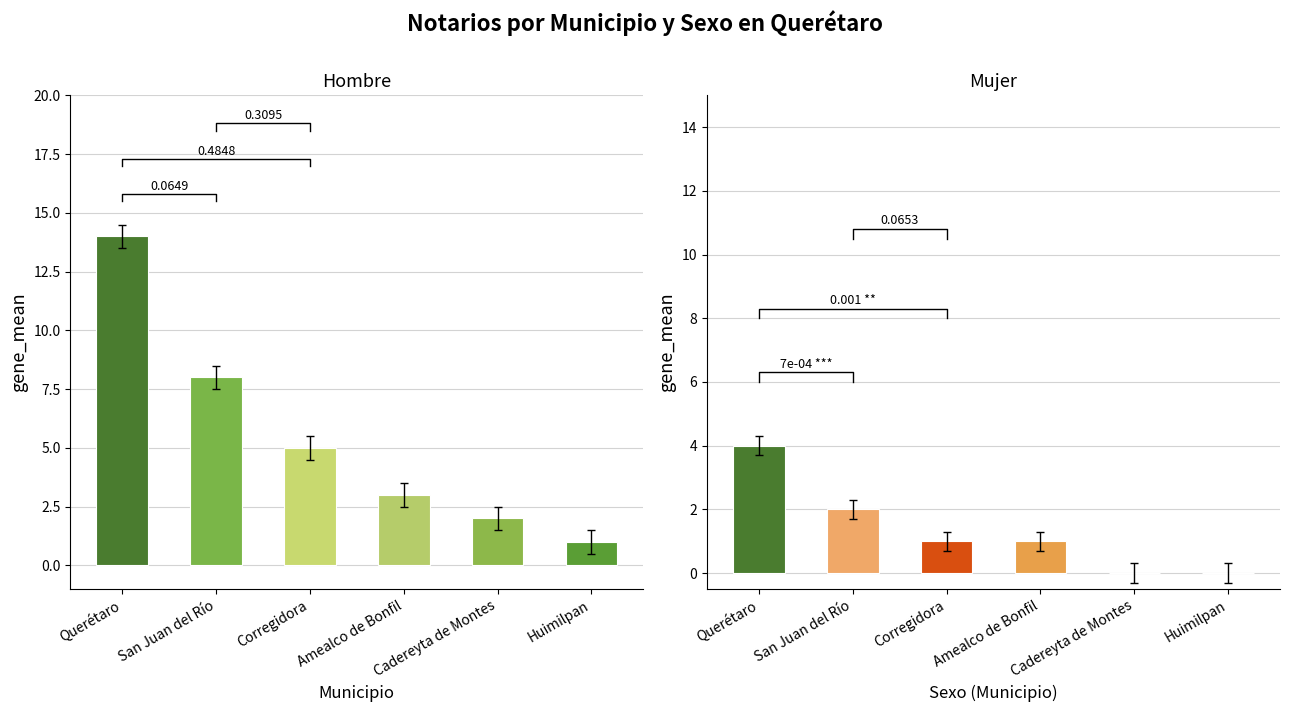

At which label does Mujer reach its minimum?

Cadereyta de Montes